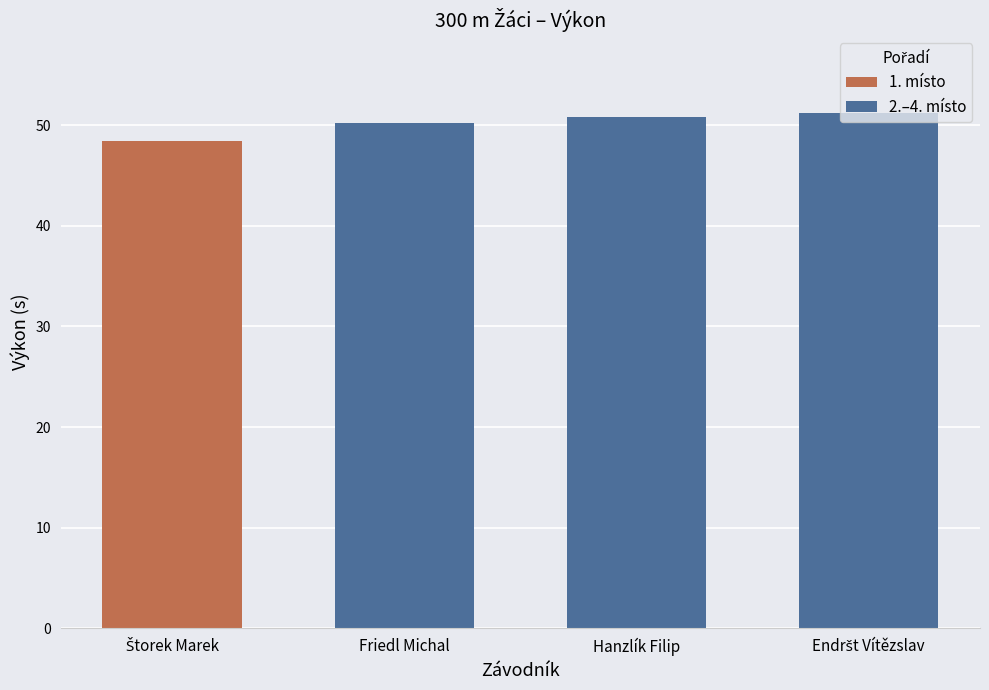

What is the sum of all 2.–4. místo values?

152.2